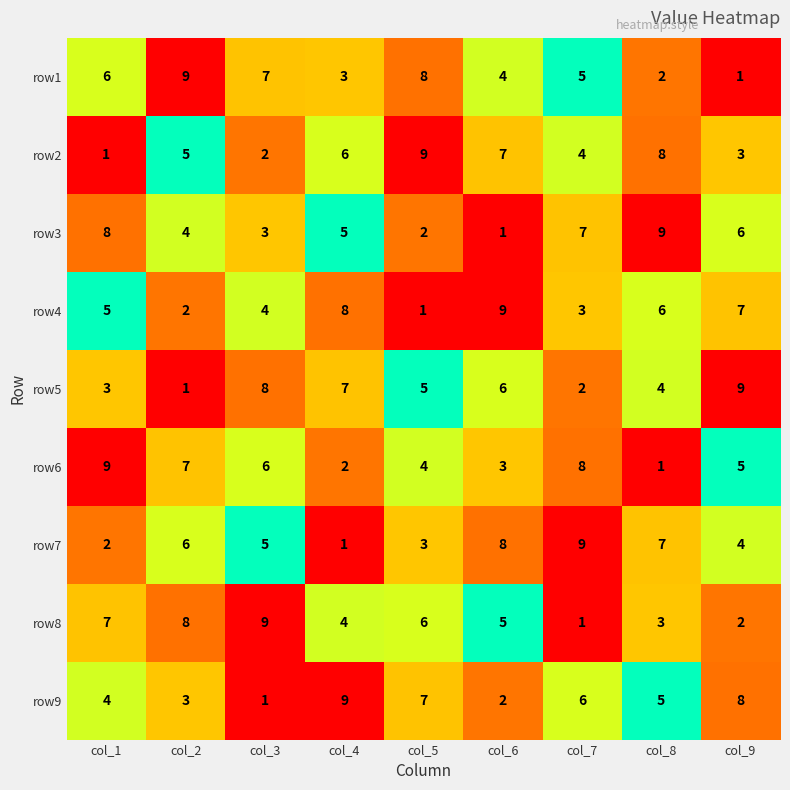

Is it true that row7 equals 12 at col_6?

False